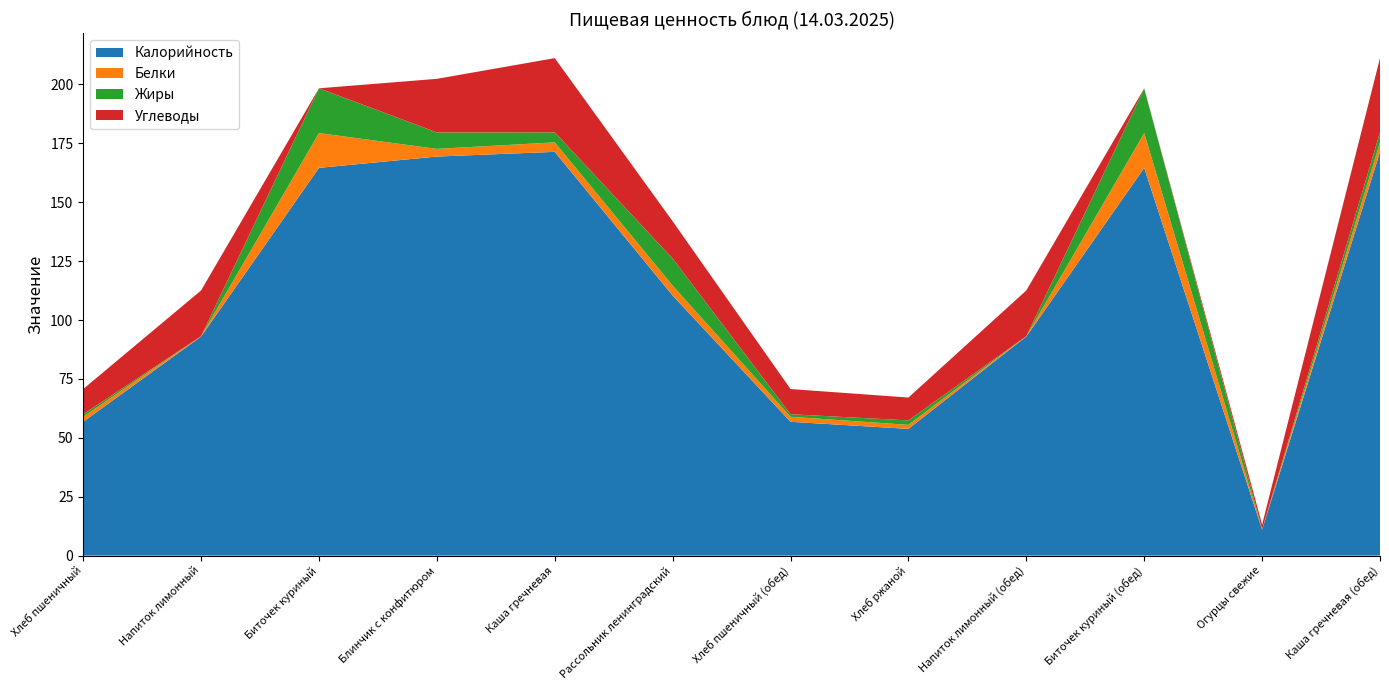

Reading right to left, what are all the values shown in this chart?

Калорийность: Каша гречневая (обед)=171.4	Огурцы свежие=11.0	Биточек куриный (обед)=164.6	Напиток лимонный (обед)=93.0	Хлеб ржаной=53.8	Хлеб пшеничный (обед)=56.8	Рассольник ленинградский=110.4	Каша гречневая=171.4	Блинчик с конфитюром=169.4	Биточек куриный=164.6	Напиток лимонный=93.0	Хлеб пшеничный=56.8
Белки: Каша гречневая (обед)=4.0	Огурцы свежие=0.2	Биточек куриный (обед)=14.8	Напиток лимонный (обед)=0.1	Хлеб ржаной=1.7	Хлеб пшеничный (обед)=2.1	Рассольник ленинградский=4.2	Каша гречневая=4.0	Блинчик с конфитюром=3.2	Биточек куриный=14.8	Напиток лимонный=0.1	Хлеб пшеничный=2.1
Жиры: Каша гречневая (обед)=4.2	Огурцы свежие=0.0	Биточек куриный (обед)=19.0	Напиток лимонный (обед)=0.0	Хлеб ржаной=1.9	Хлеб пшеничный (обед)=1.1	Рассольник ленинградский=11.5	Каша гречневая=4.2	Блинчик с конфитюром=7.0	Биточек куриный=19.0	Напиток лимонный=0.0	Хлеб пшеничный=1.1
Углеводы: Каша гречневая (обед)=31.5	Огурцы свежие=2.0	Биточек куриный (обед)=0.0	Напиток лимонный (обед)=19.4	Хлеб ржаной=9.7	Хлеб пшеничный (обед)=10.7	Рассольник ленинградский=15.8	Каша гречневая=31.5	Блинчик с конфитюром=22.7	Биточек куриный=0.0	Напиток лимонный=19.4	Хлеб пшеничный=10.7